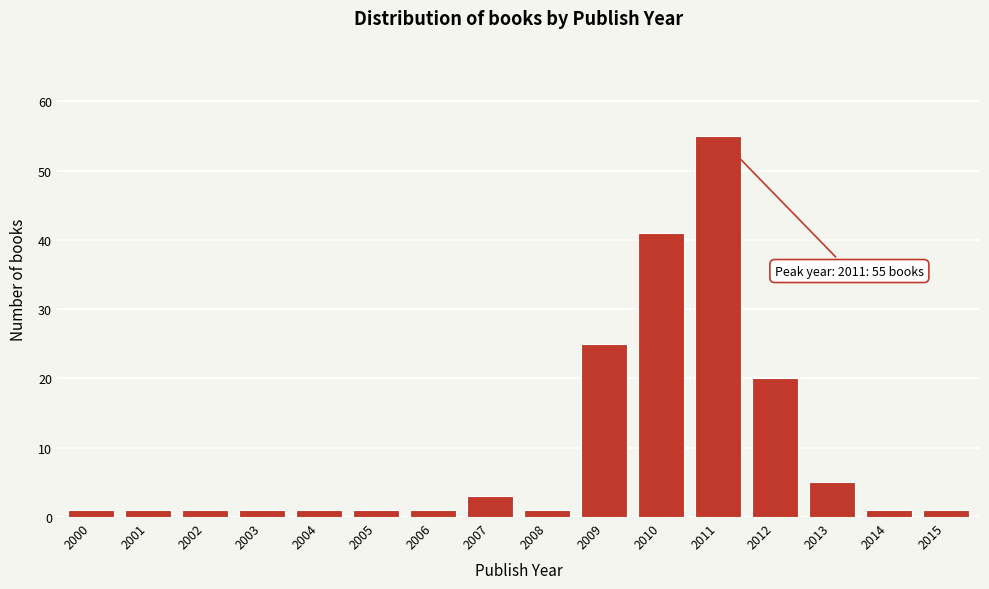

Reading right to left, transcribe all the data shown in this chart.

1	1	5	20	55	41	25	1	3	1	1	1	1	1	1	1